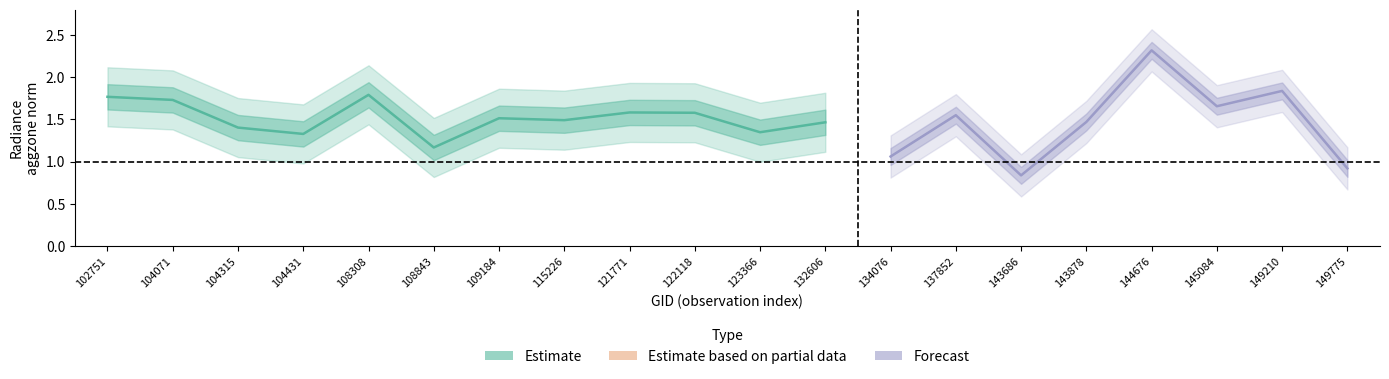

How many values in the dnbrad series exceed 1?

18